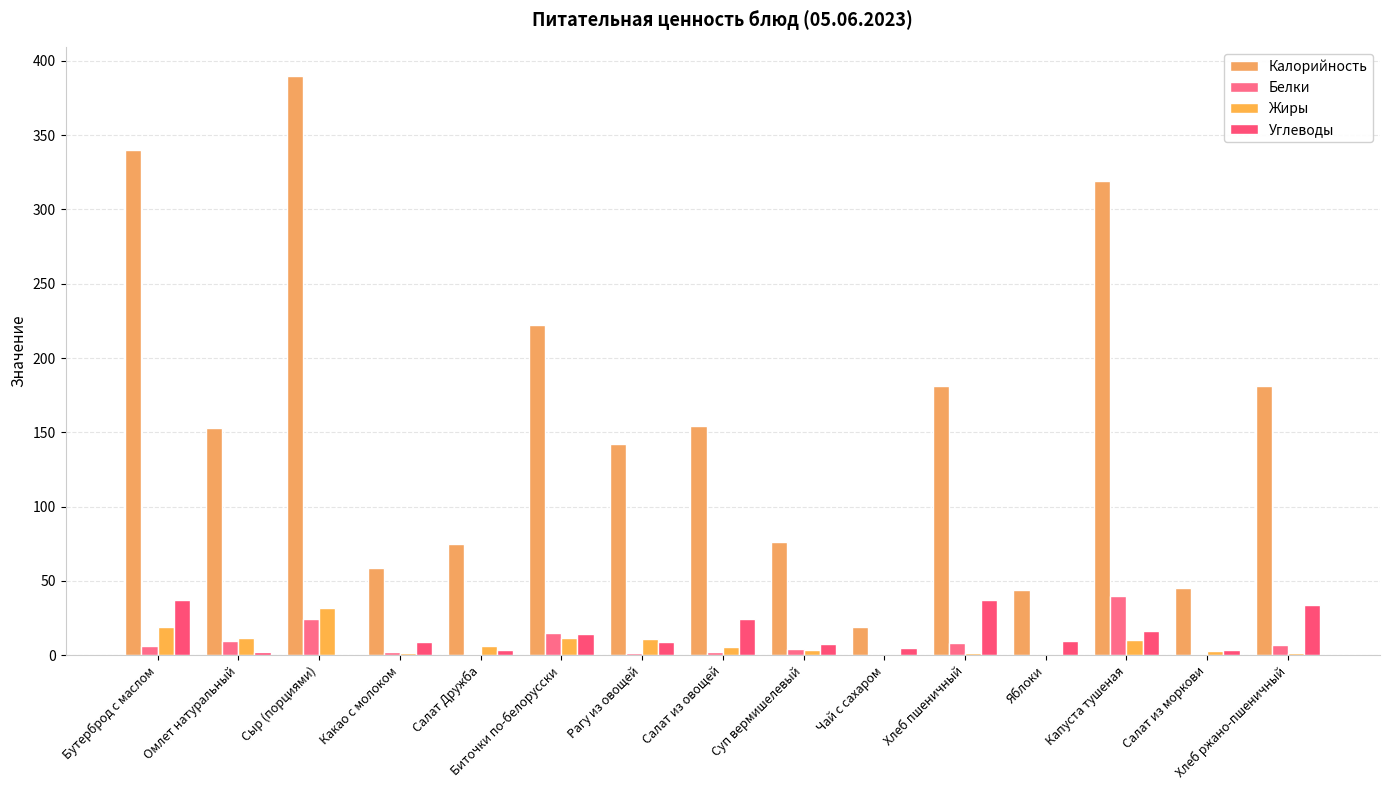

What is the maximum value for Жиры?

31.6